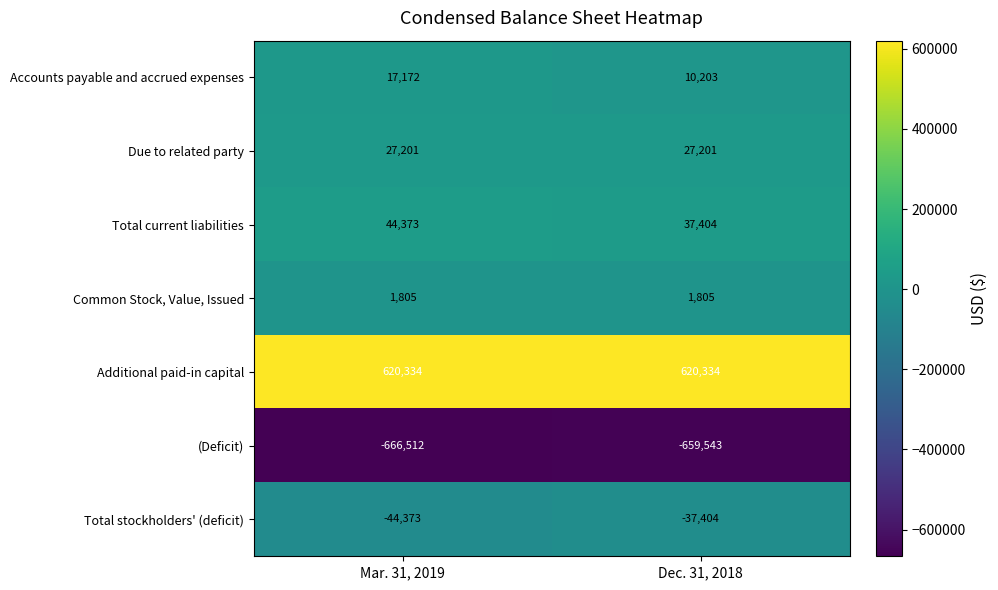

At Mar. 31, 2019, list the series in order from largest to smallest.

Additional paid-in capital, Total current liabilities, Due to related party, Accounts payable and accrued expenses, Common Stock, Value, Issued, Total stockholders' (deficit), (Deficit)